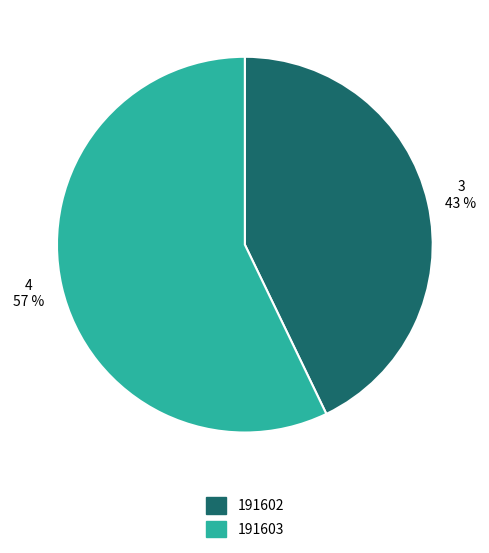

Rank the categories by value from lowest to highest.

191602, 191603